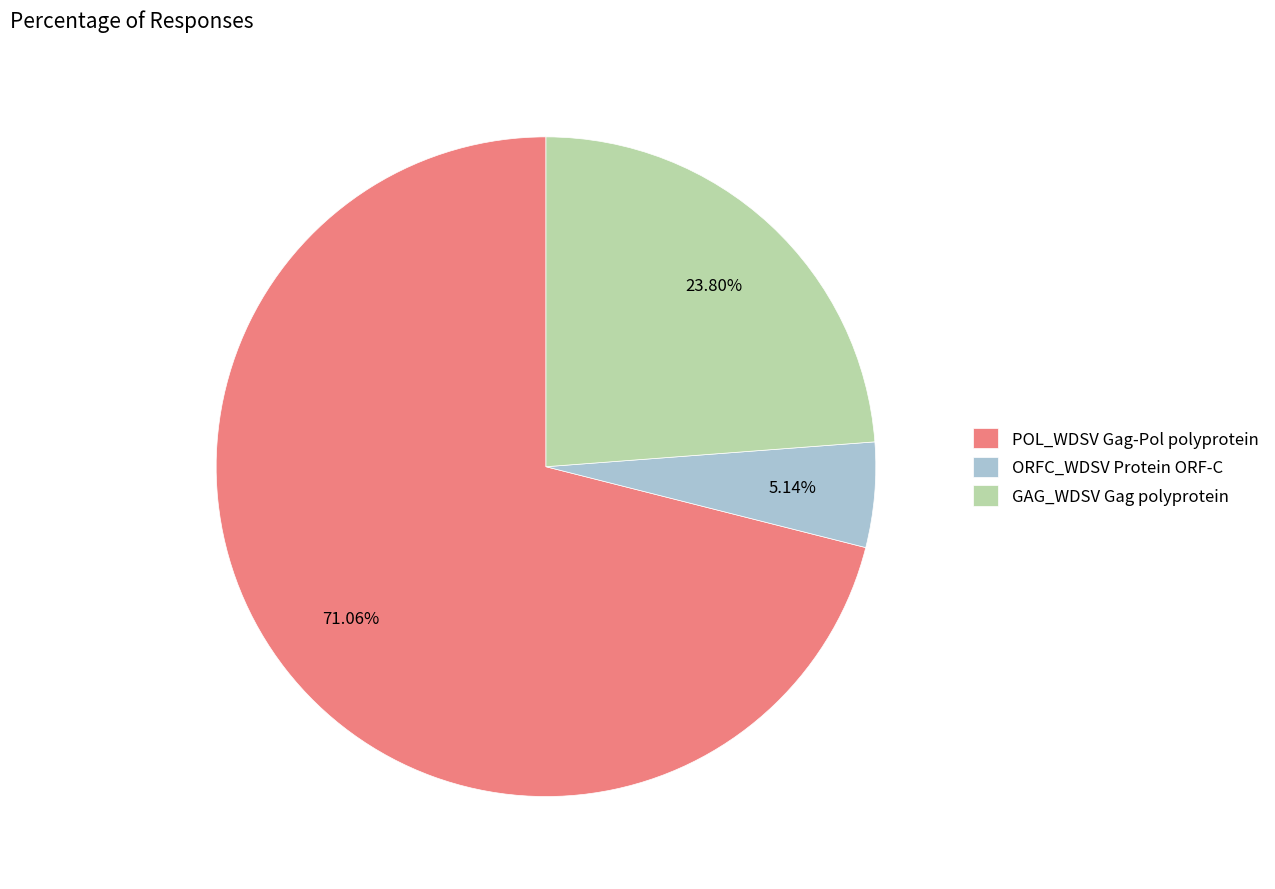

The GAG_WDSV Gag polyprotein slice represents 15% of the pie. True or false?

False